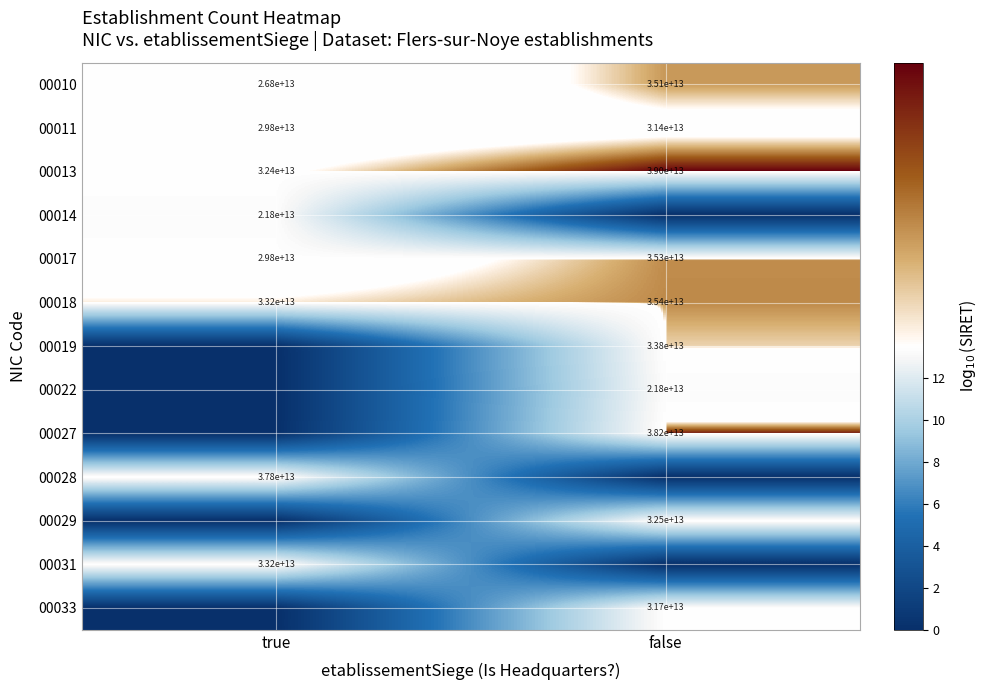

The value of 00017 at false is 35300000000000. True or false?

True